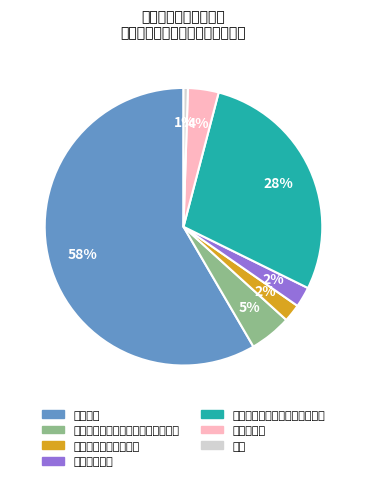

Which category accounts for the majority?

行政运行